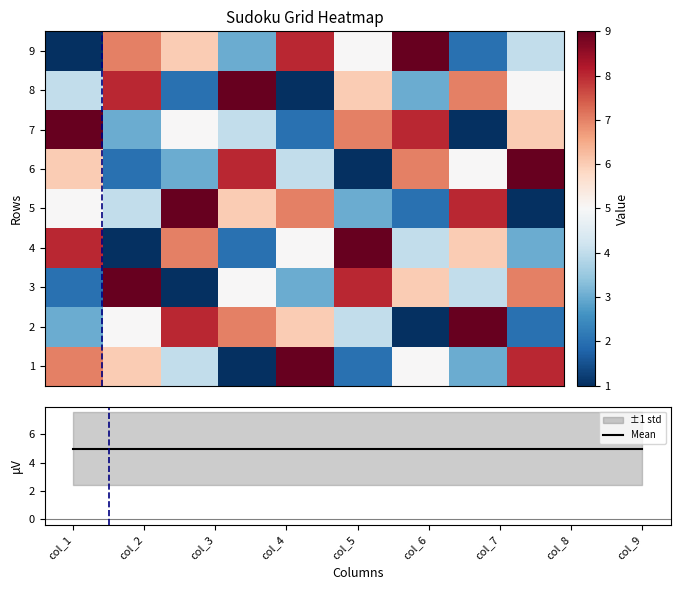

How many values in the 9 series are below 5?

4